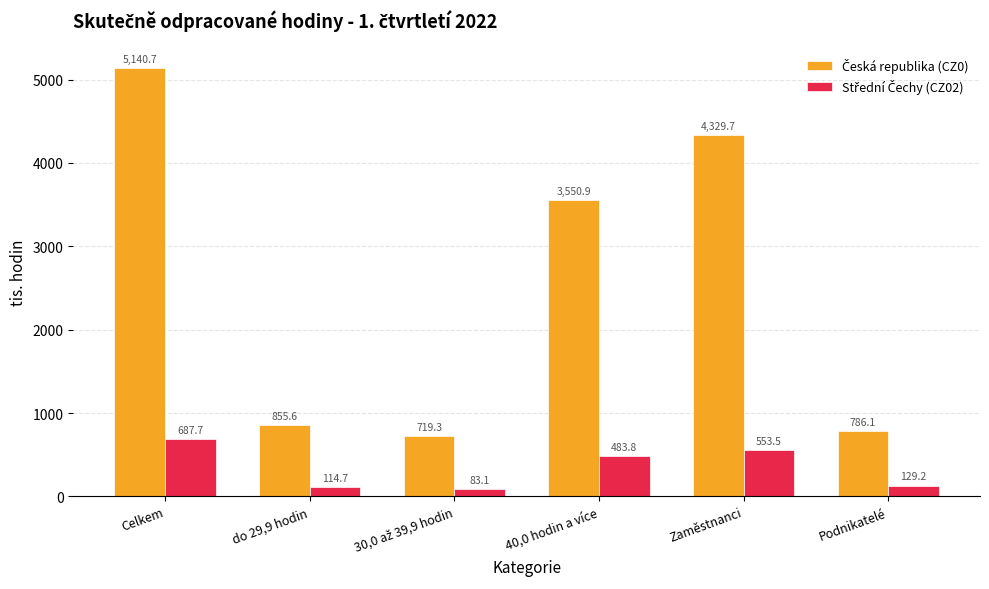

What is the difference between the highest and lowest values at Celkem?

4453.0